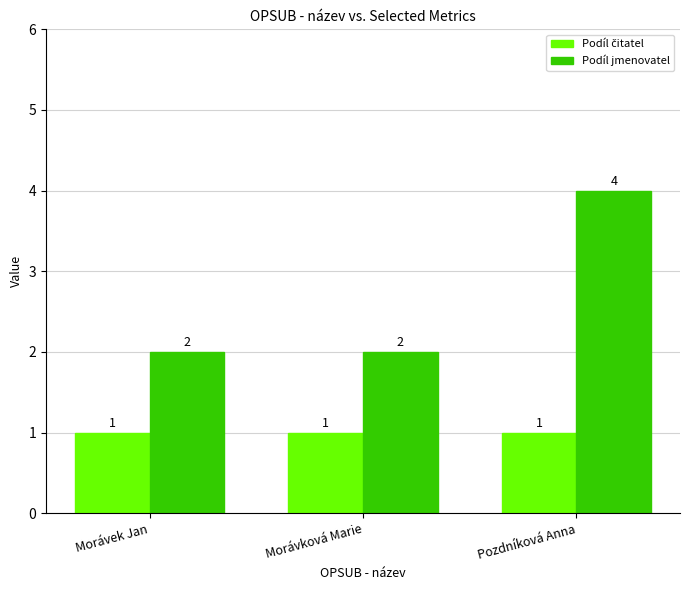

What is the sum of the Podíl jmenovatel values at Morávková Marie and Pozdníková Anna?

6